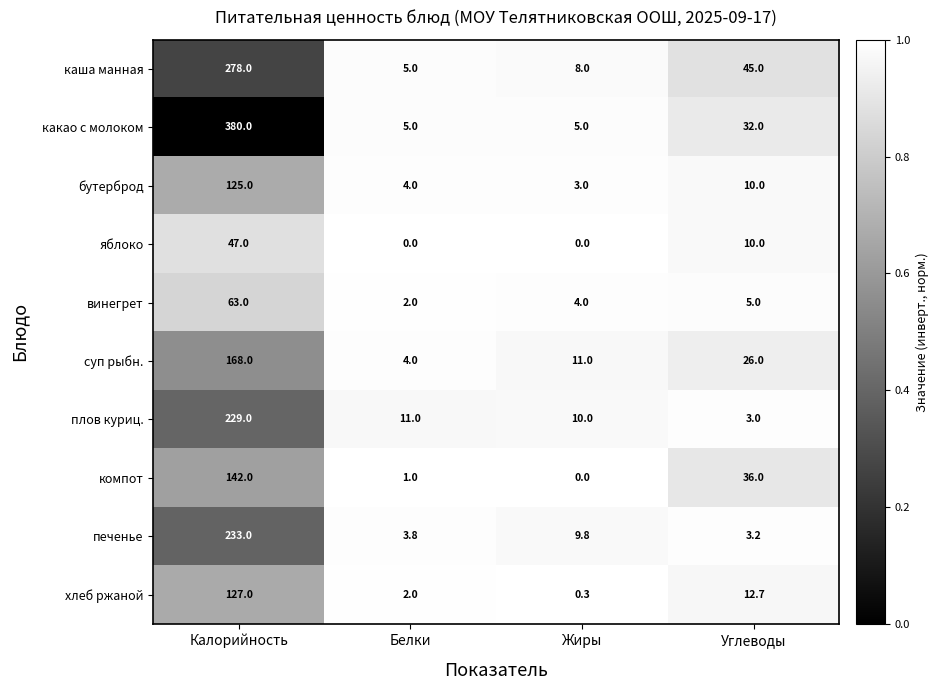

Is it true that винегрет equals 5.0 at Углеводы?

True